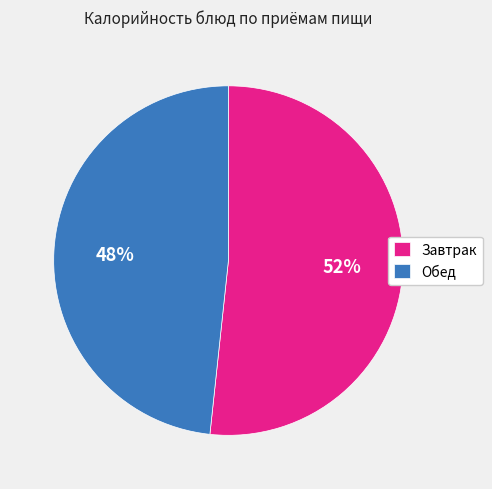

Is there any slice that represents more than half of the pie?

Yes